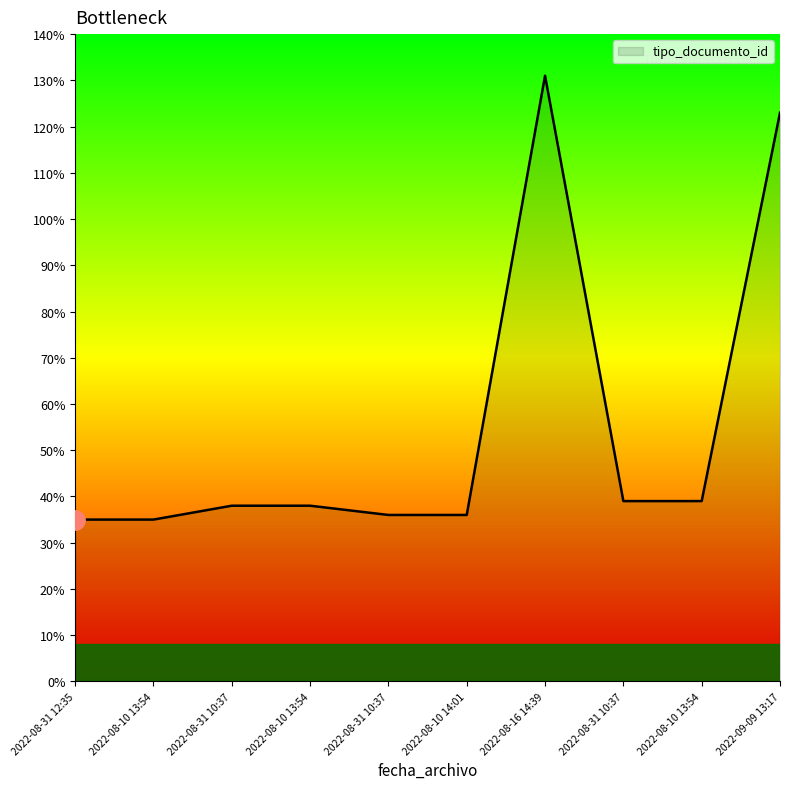

Between 2022-08-31 10:37 and 2022-08-31 10:37, which is larger?

2022-08-31 10:37